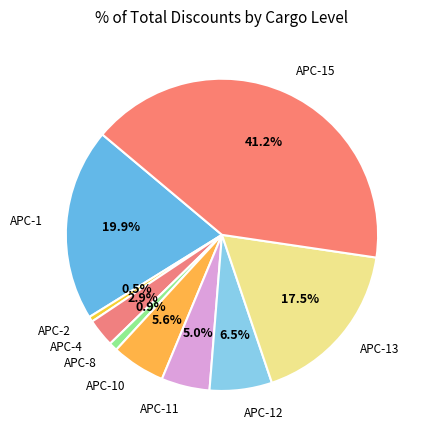

To the nearest percent, what percentage of the pie is APC-11?

5%